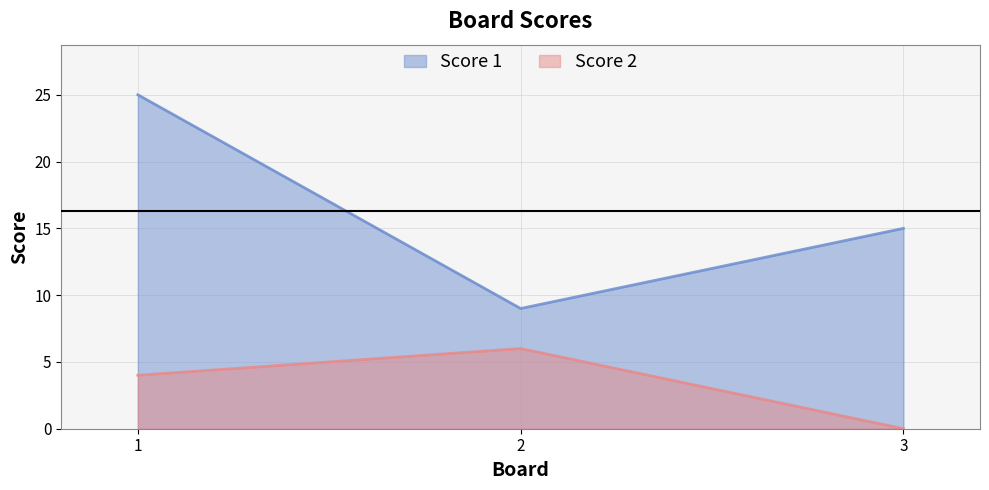

Which label corresponds to the largest value in the chart?

1